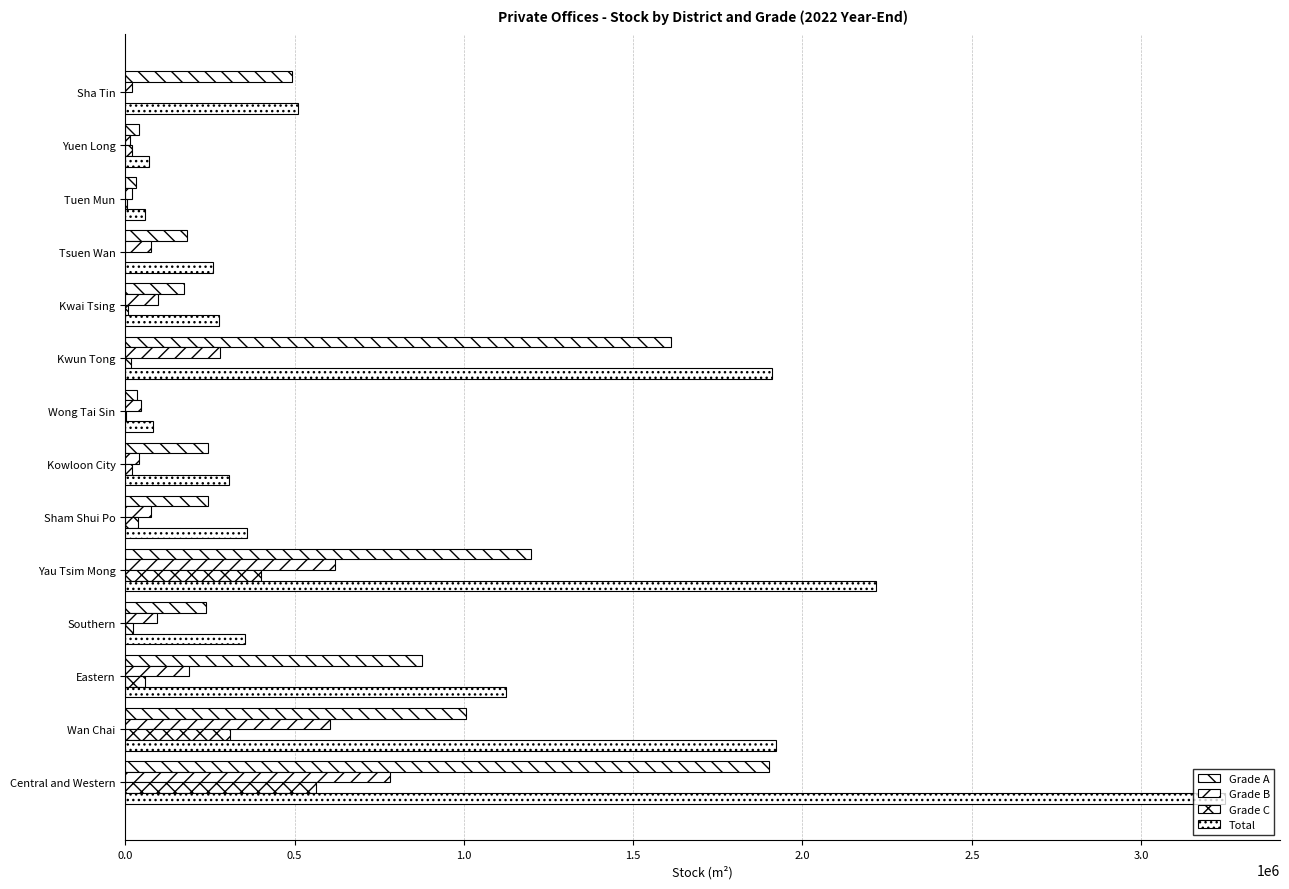

Count the number of data series in this chart.

4